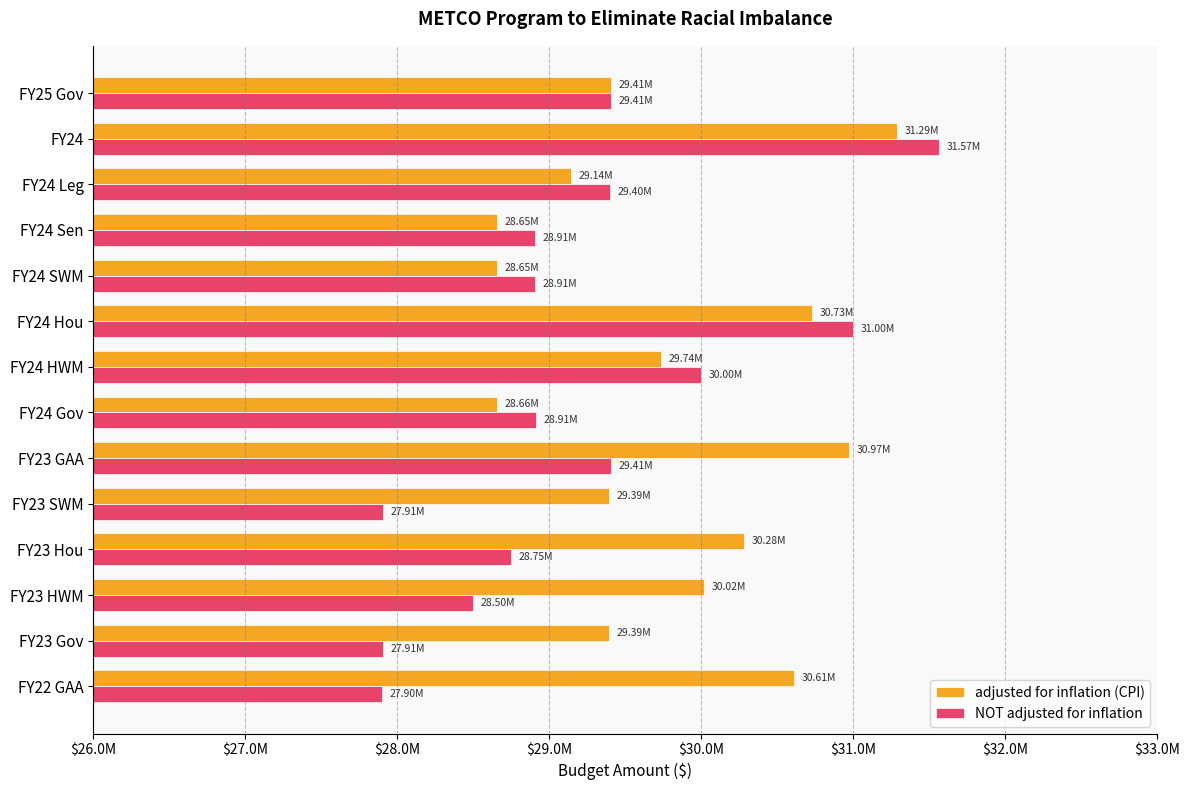

Reading left to right, list all the values displayed in this chart.

adjusted for inflation (CPI): 29408285	31288857	29142372	28654820	28654820	30728352	29737114	28657488	30972349	29392564	30279205	30015907	29392564	30610748
NOT adjusted for inflation: 29408285	31565461	29400000	28908138	28908138	31000000	30000000	28910829	29408138	27908138	28750000	28500000	27908138	27900000